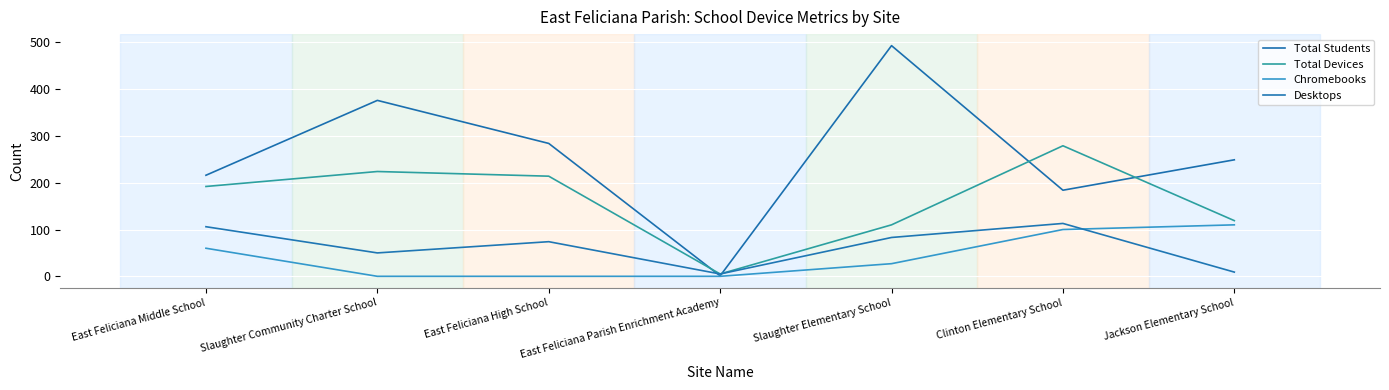

How many lines are shown in the chart?

4